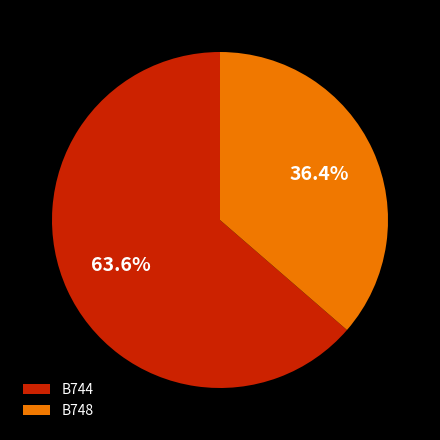

Which slice is the smallest?

B748